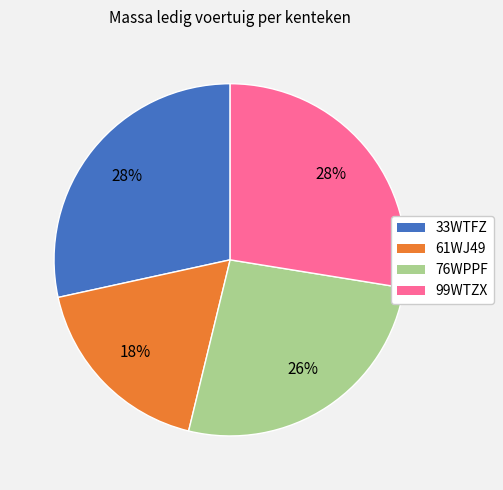

To the nearest percent, what portion does 33WTFZ represent?

28%